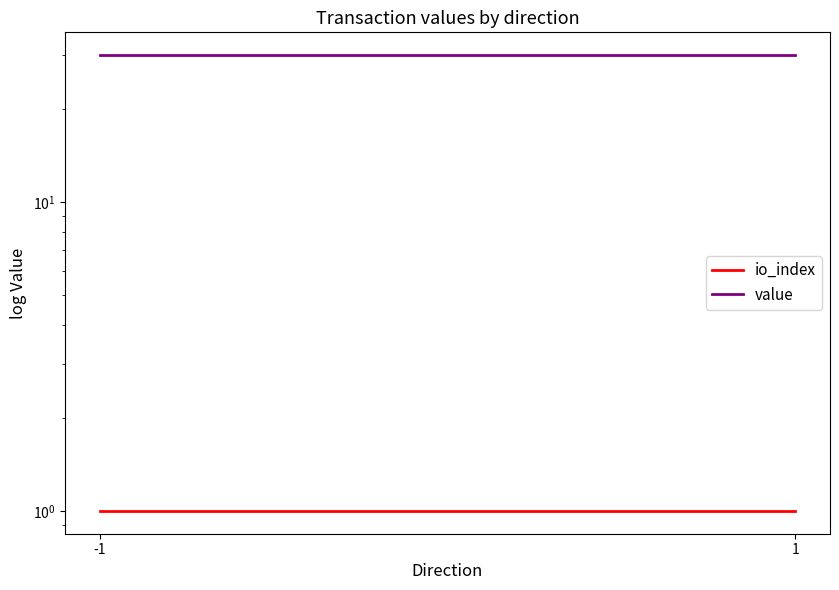

Which series has the widest spread of values?

io_index